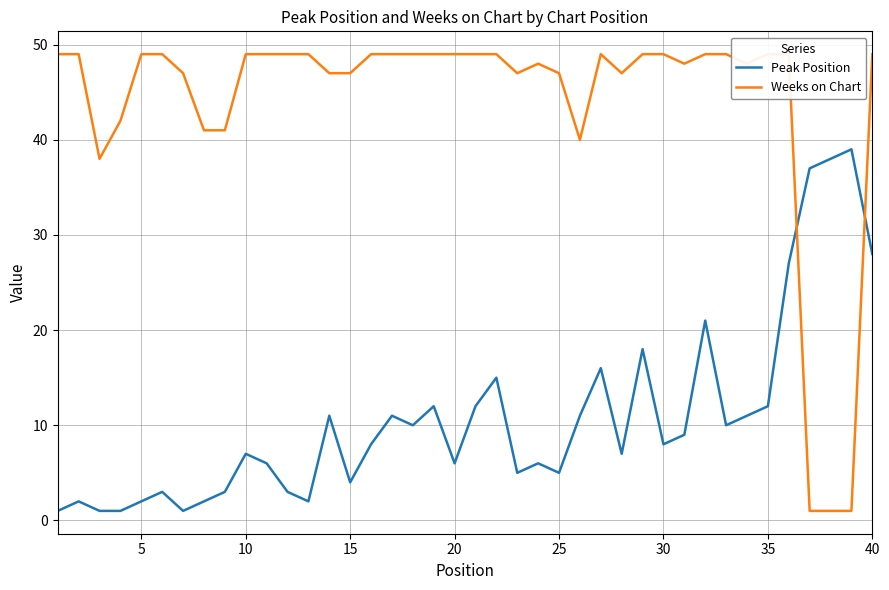

The value of Peak Position at 20 is 3. True or false?

False